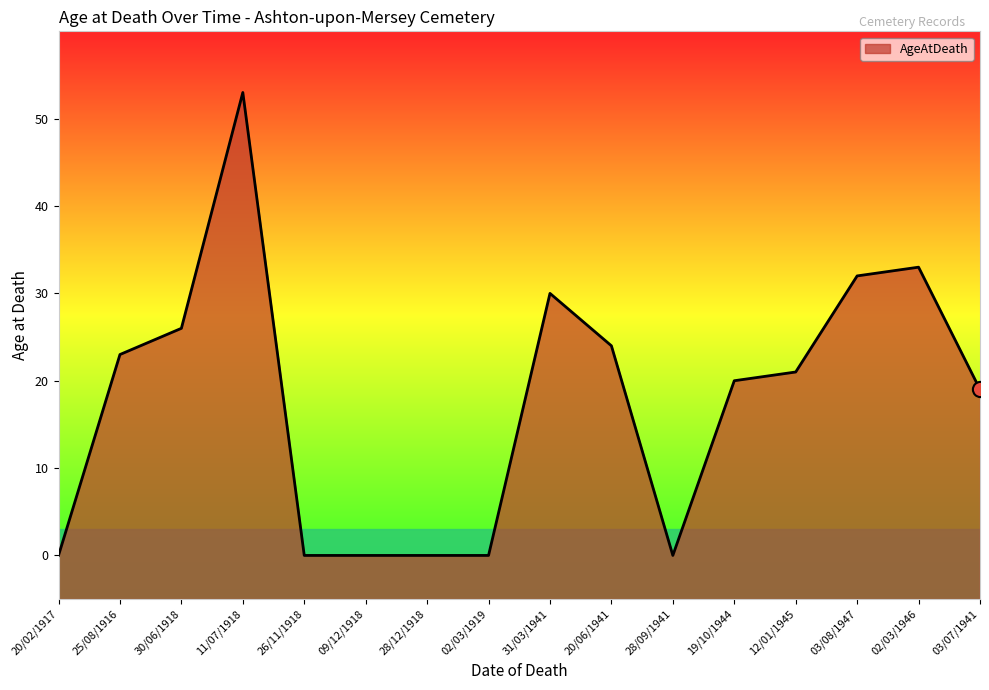

Between 02/03/1919 and 20/06/1941, which is larger?

20/06/1941